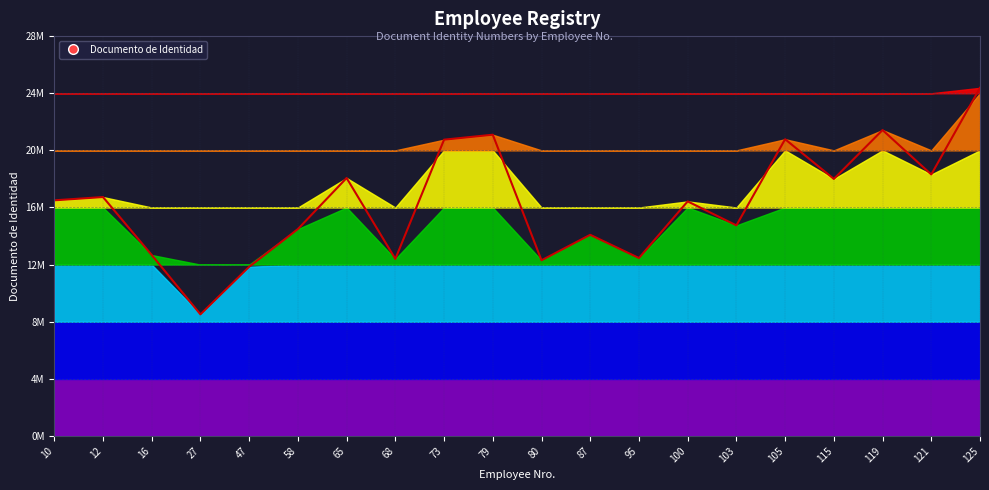

How many lines are shown in the chart?

1